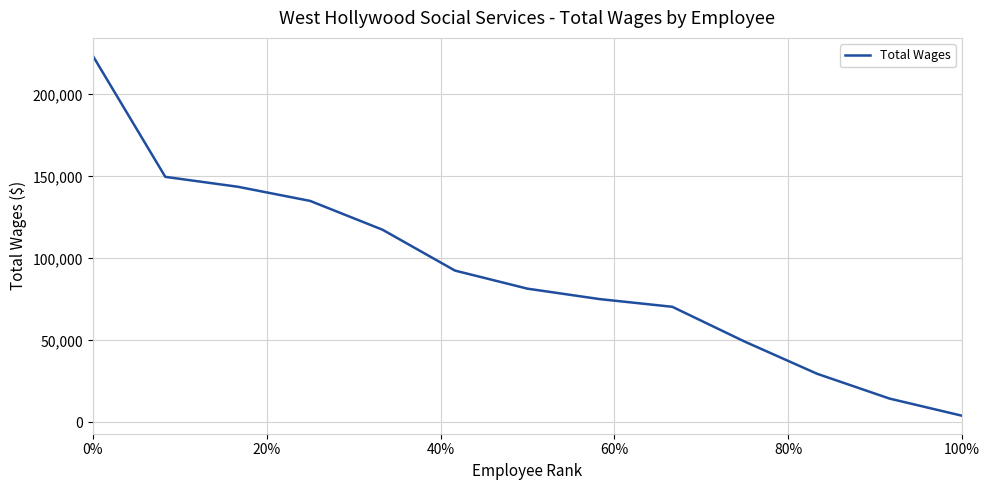

What is the difference between the maximum and minimum values?

219571